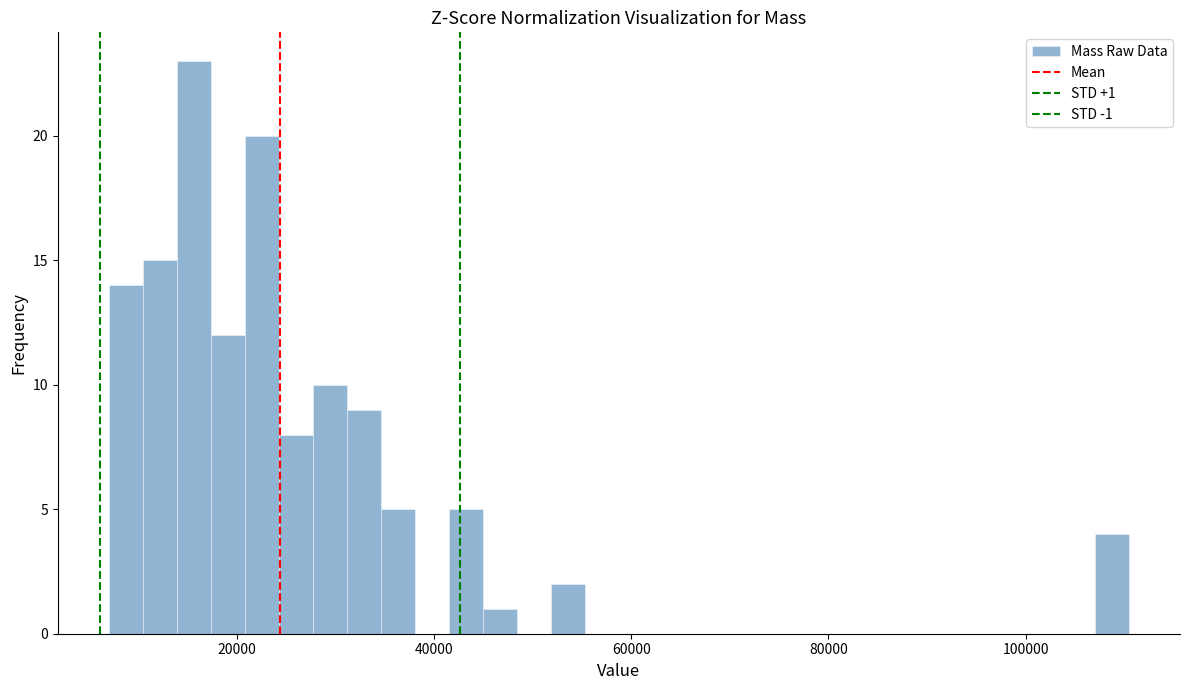

Read against the x-axis, roughly where is the centre of the tallest bar?

16000